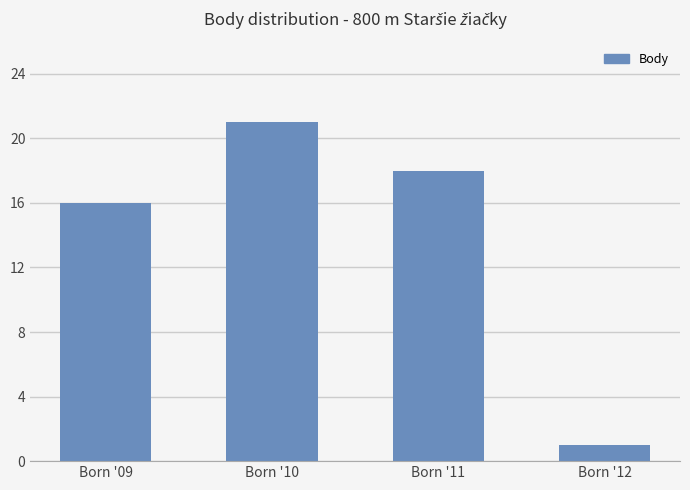

What is the sum of all values?

56